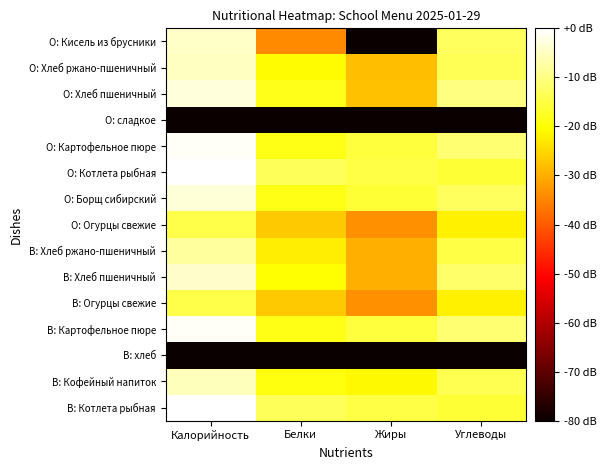

Which has a higher value, Калорийность or Углеводы?

Калорийность